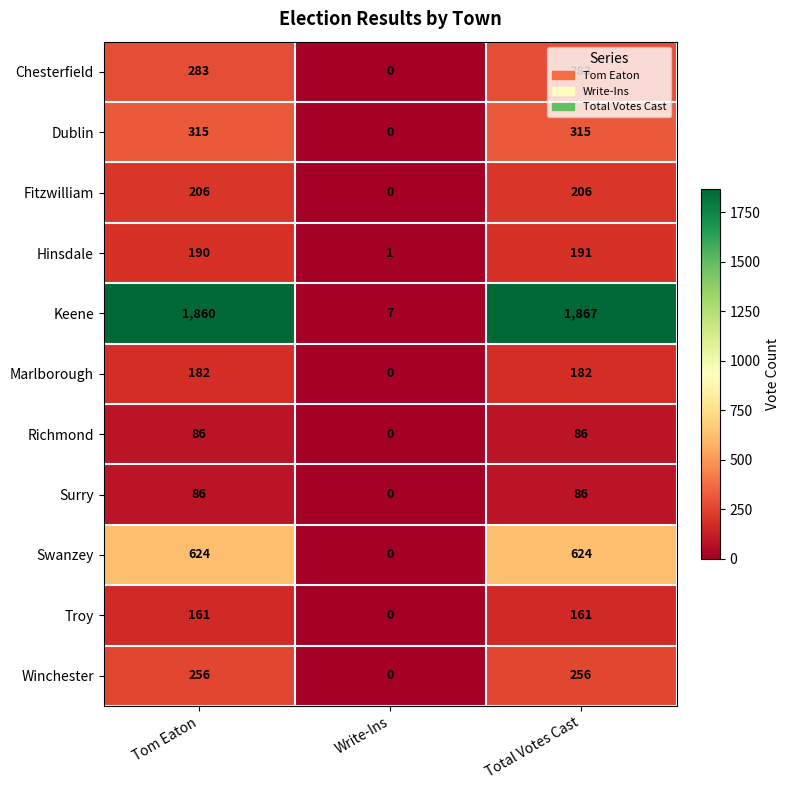

How many series are shown in this chart?

11